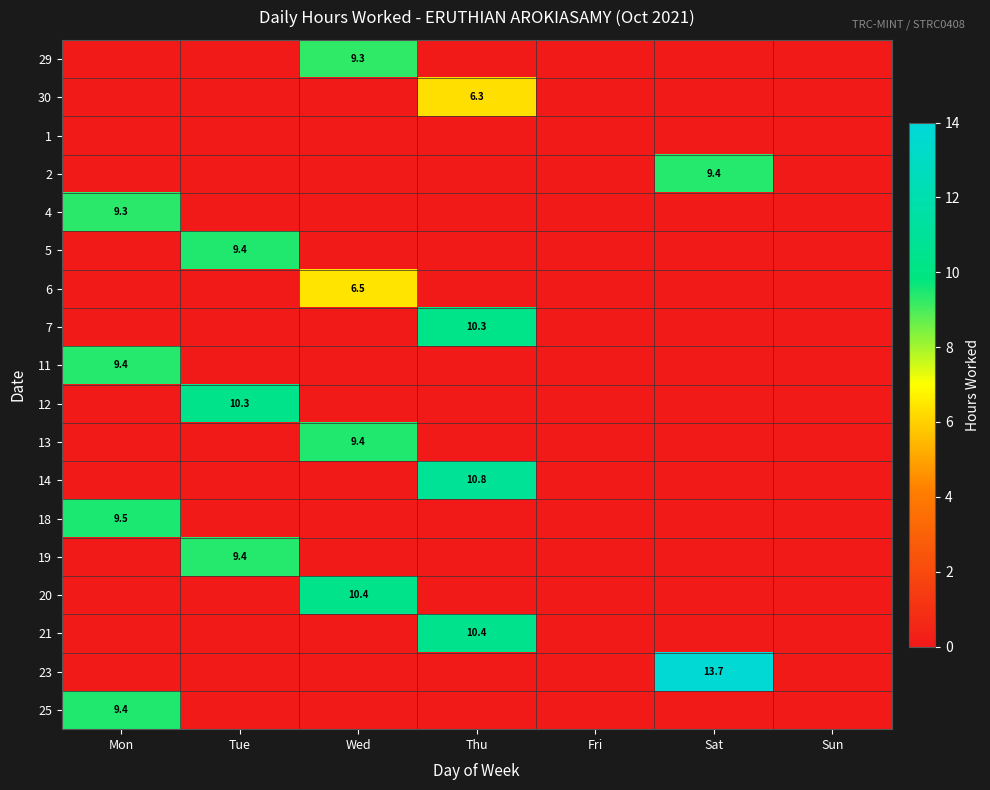

What is the maximum value shown in the chart?

13.7